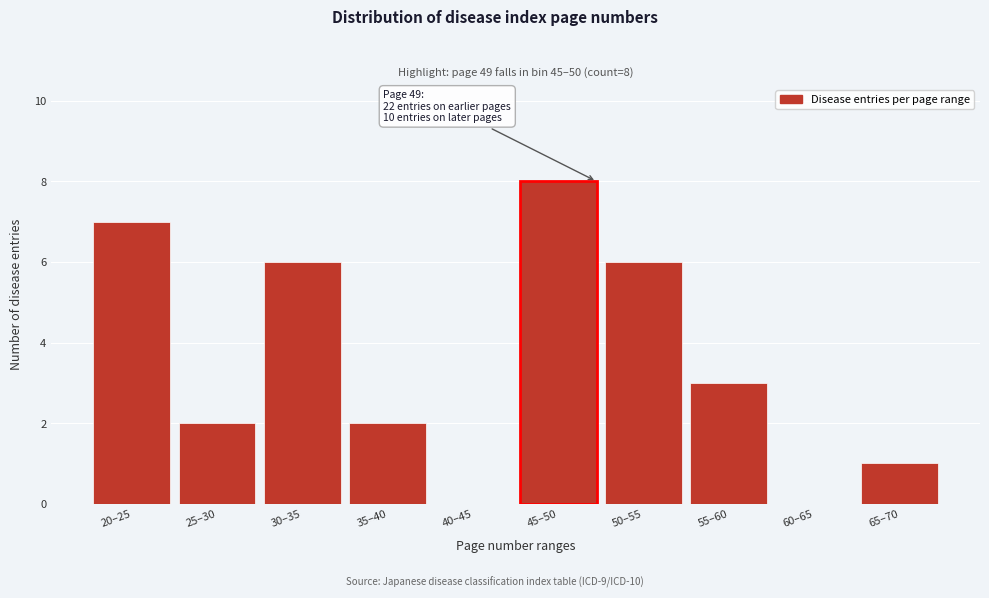

Reading left to right, what are all the values shown in this chart?

20–25=7	25–30=2	30–35=6	35–40=2	40–45=0	45–50=8	50–55=6	55–60=3	60–65=0	65–70=1